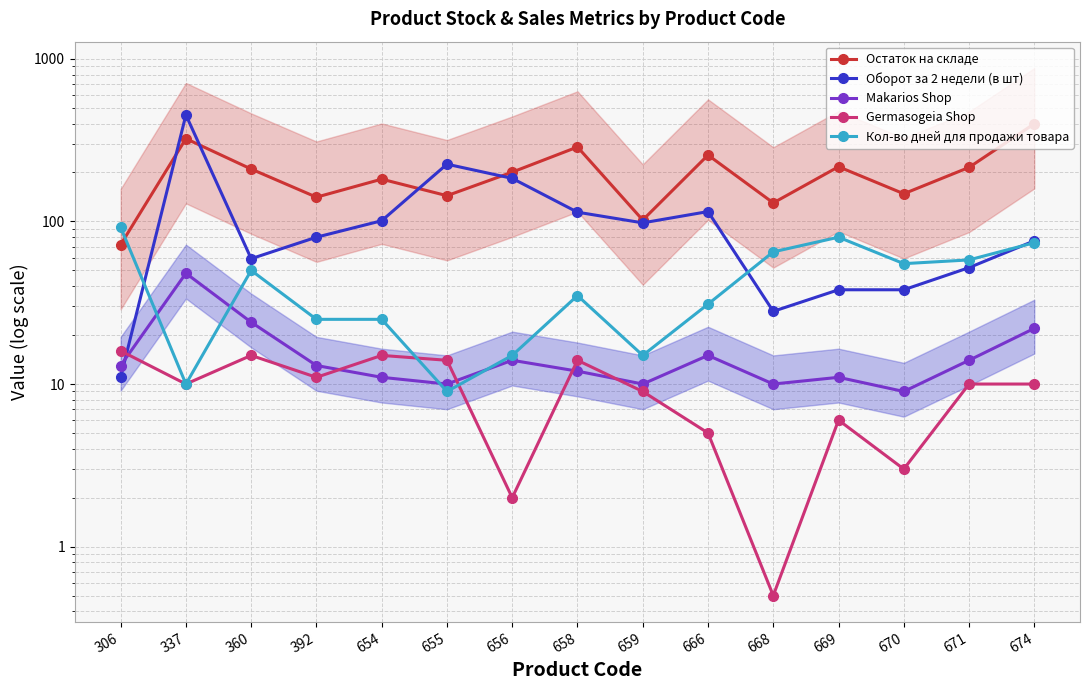

At which category is the sum across all series the highest?

337